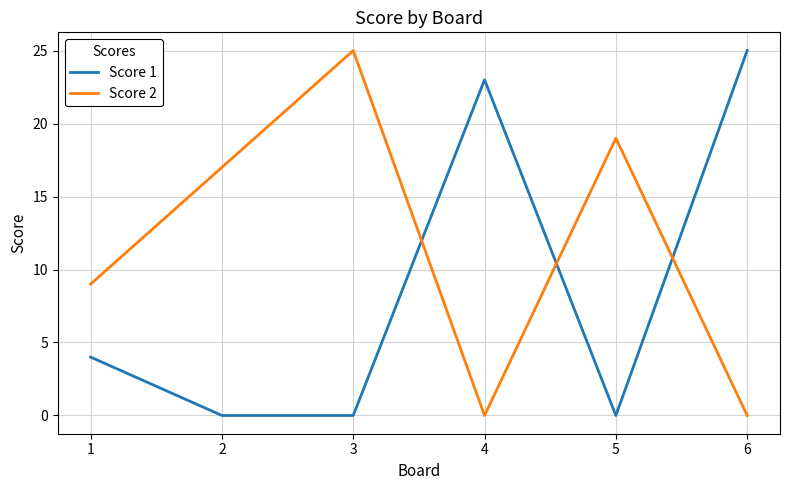

Which series has the largest total across all categories?

Score 2